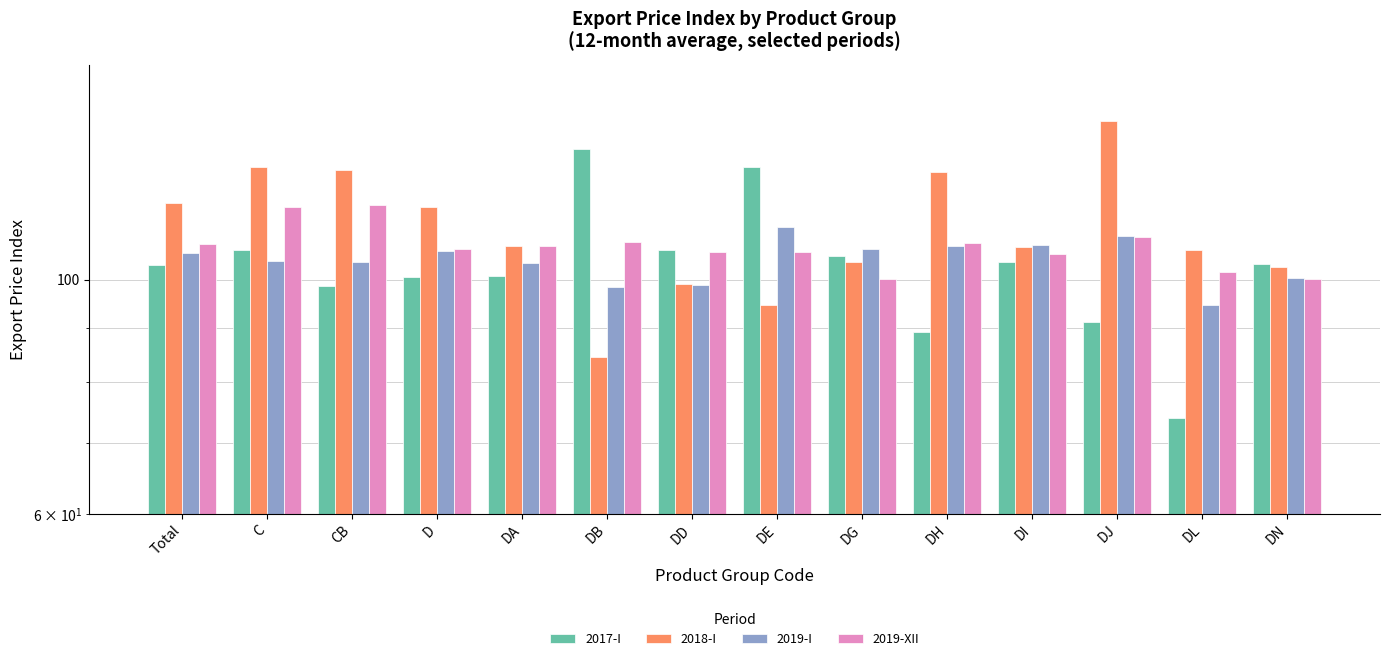

List the series in order of their peak value, lowest first.

2019-I, 2019-XII, 2017-I, 2018-I